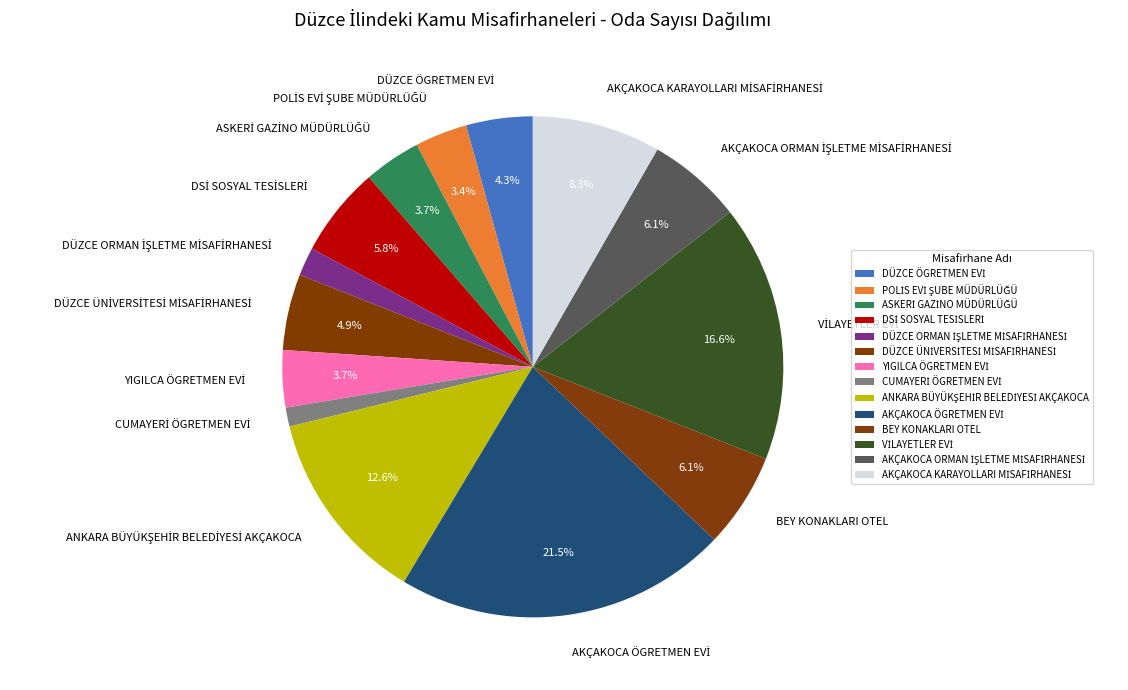

Does any single category account for the majority?

No